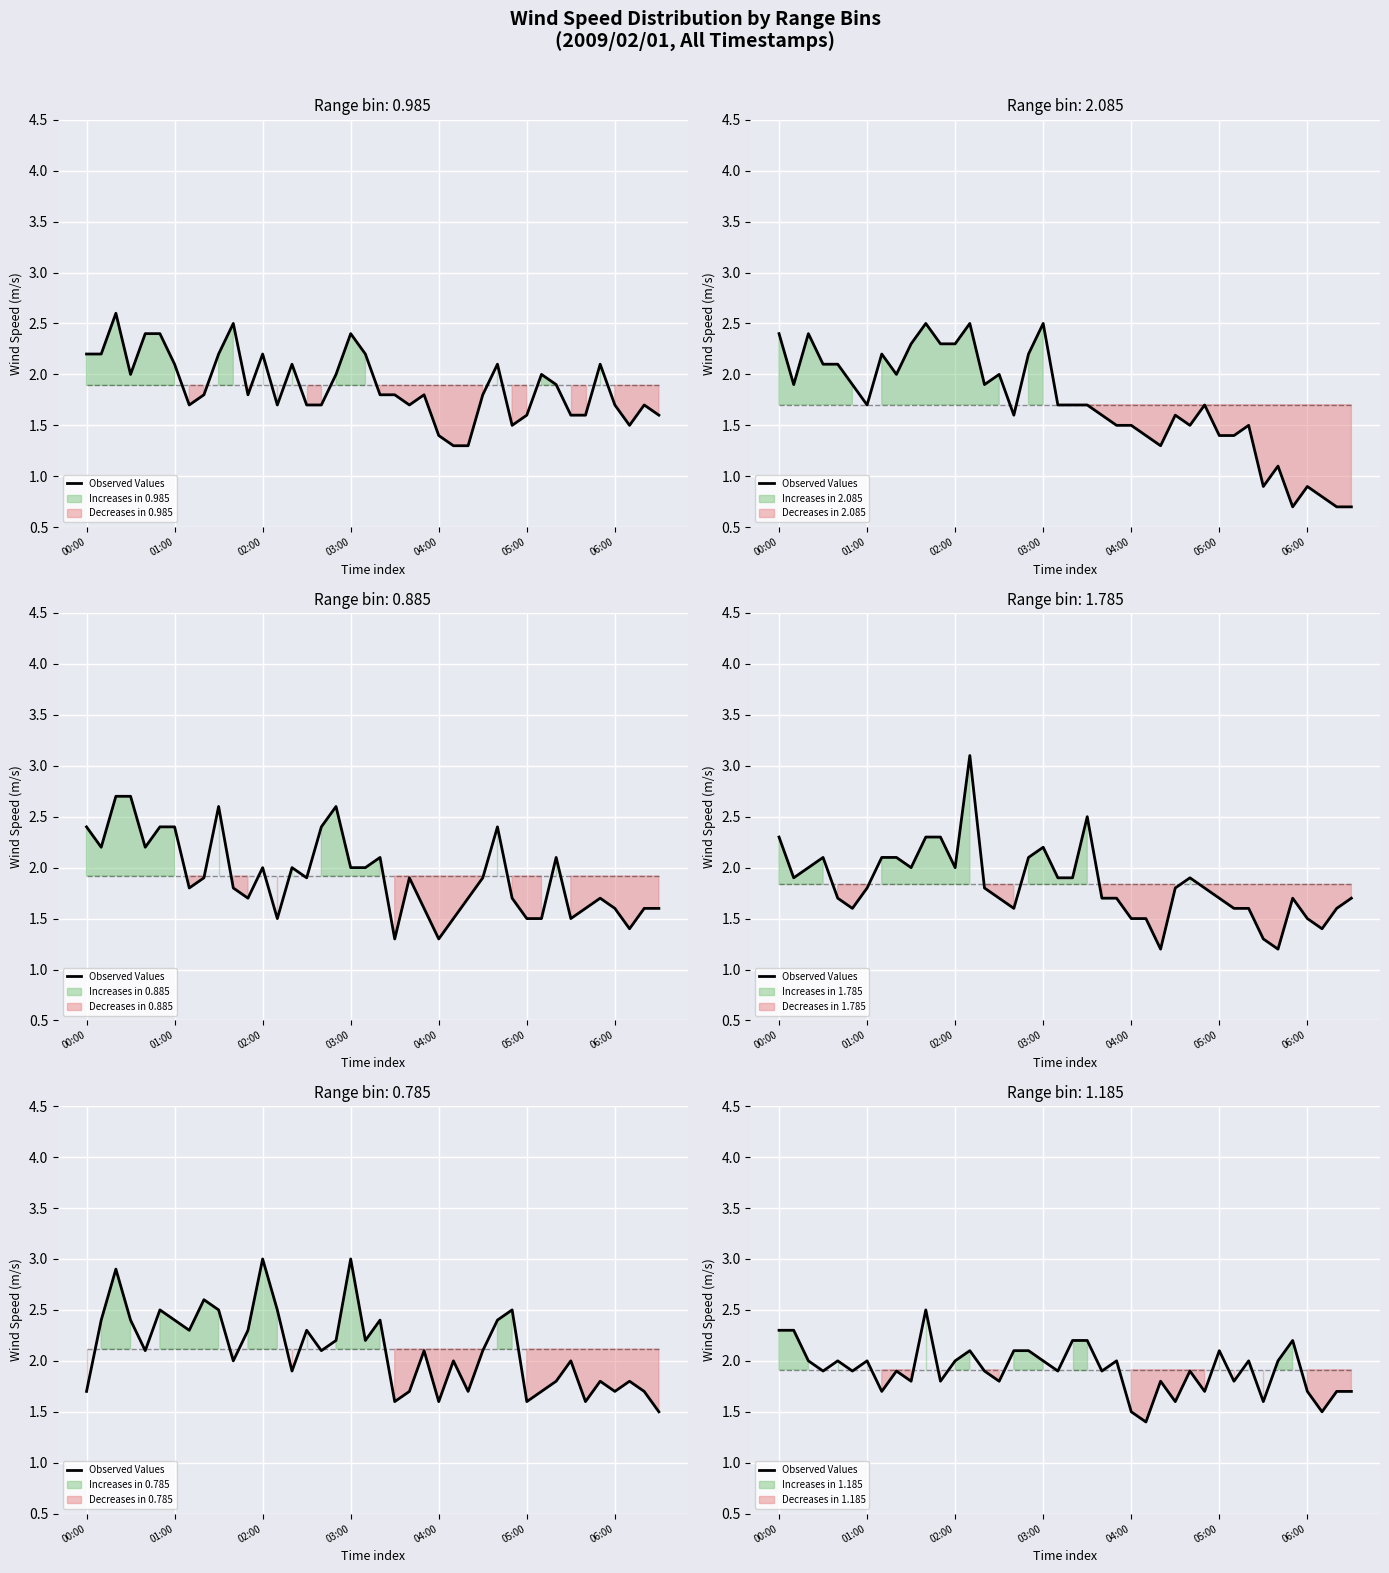

What is the change in value from 20 to 24?

-0.7